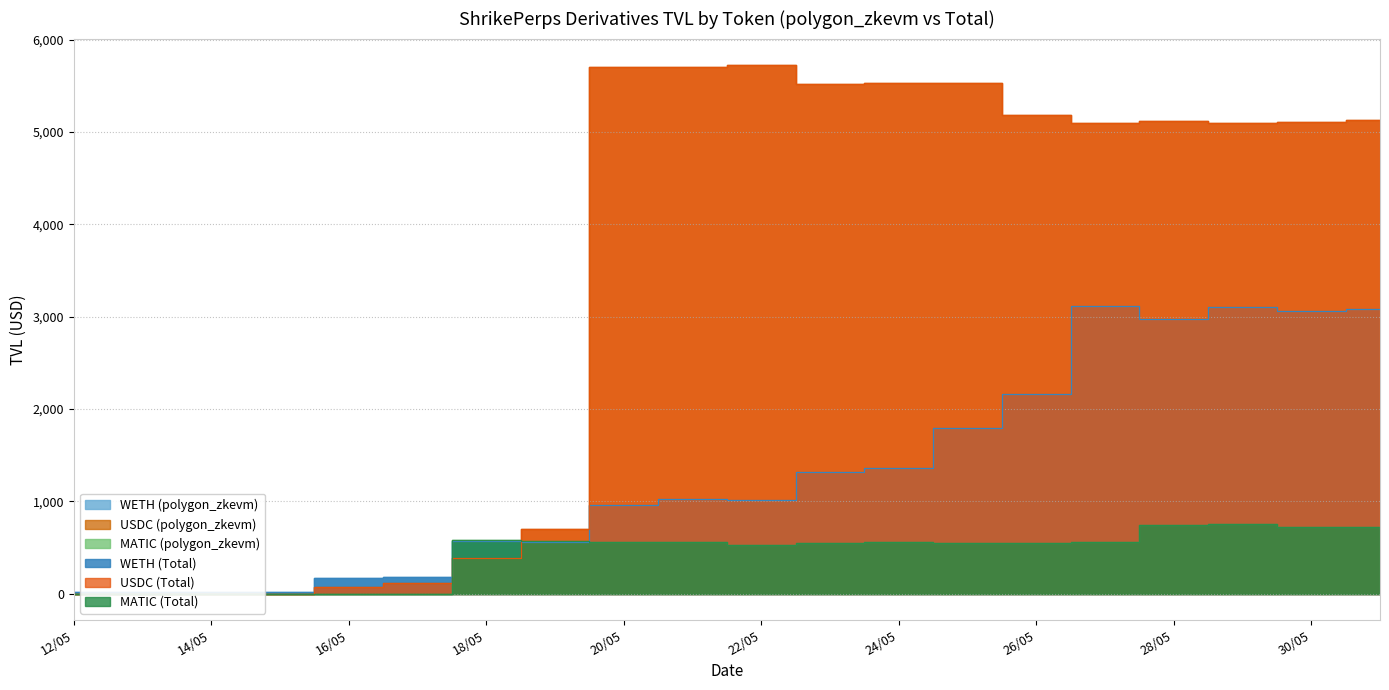

Reading right to left, extract all data points from this chart.

WETH (polygon_zkevm): 3085.6	3062.9	3108.3	2976.8	3118.5	2167.5	1797.5	1357.4	1318.6	1013.5	1020.5	955.8	561.2	568.9	179.1	167.8	19.8	19.8	18.1	18.0
USDC (polygon_zkevm): 5130.0	5110.9	5102.0	5118.1	5102.6	5181.2	5526.8	5534.2	5524.7	5725.9	5706.3	5700.4	704.3	387.9	117.1	67.2	0.0	0.0	0.1	0.1
MATIC (polygon_zkevm): 722.1	722.2	755.7	746.3	559.7	551.2	544.4	554.3	545.3	531.7	561.2	553.6	567.1	577.1	0.0	0.0	0.0	0.0	0.0	0.0
WETH (Total): 3085.6	3062.9	3108.3	2976.8	3118.5	2167.5	1797.5	1357.4	1318.6	1013.5	1020.5	955.8	561.2	568.9	179.1	167.8	19.8	19.8	18.1	18.0
USDC (Total): 5130.0	5110.9	5102.0	5118.1	5102.6	5181.2	5526.8	5534.2	5524.7	5725.9	5706.3	5700.4	704.3	387.9	117.1	67.2	0.0	0.0	0.1	0.1
MATIC (Total): 722.1	722.2	755.7	746.3	559.7	551.2	544.4	554.3	545.3	531.7	561.2	553.6	567.1	577.1	0.0	0.0	0.0	0.0	0.0	0.0